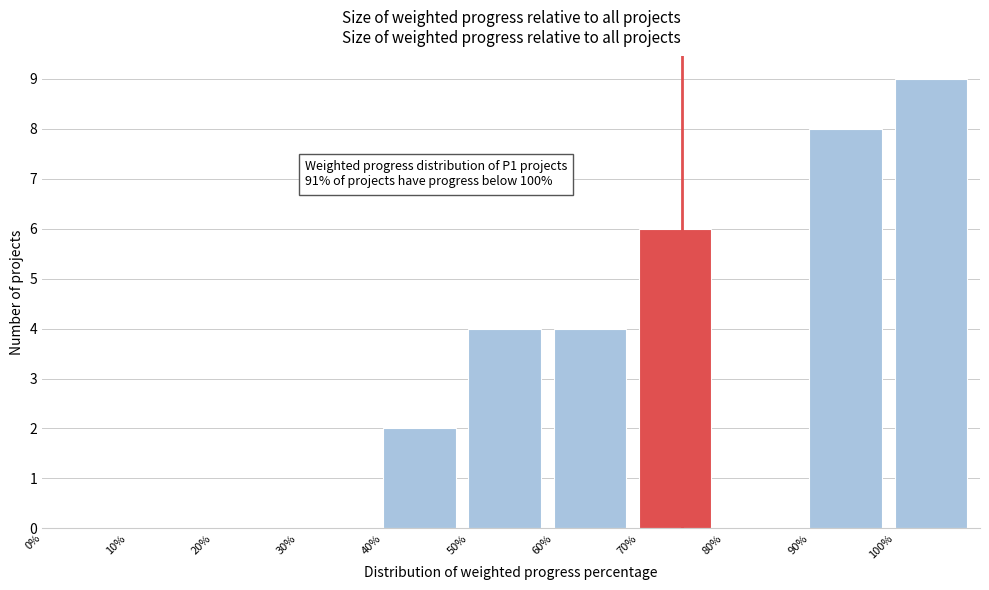

Which range on the x-axis has the tallest bar?

100 to 110